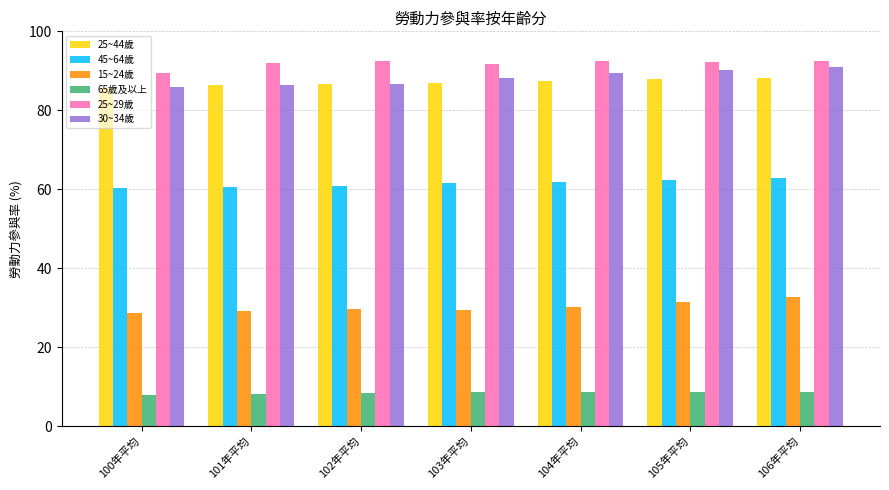

What is the minimum value for 15~24歲?

28.6